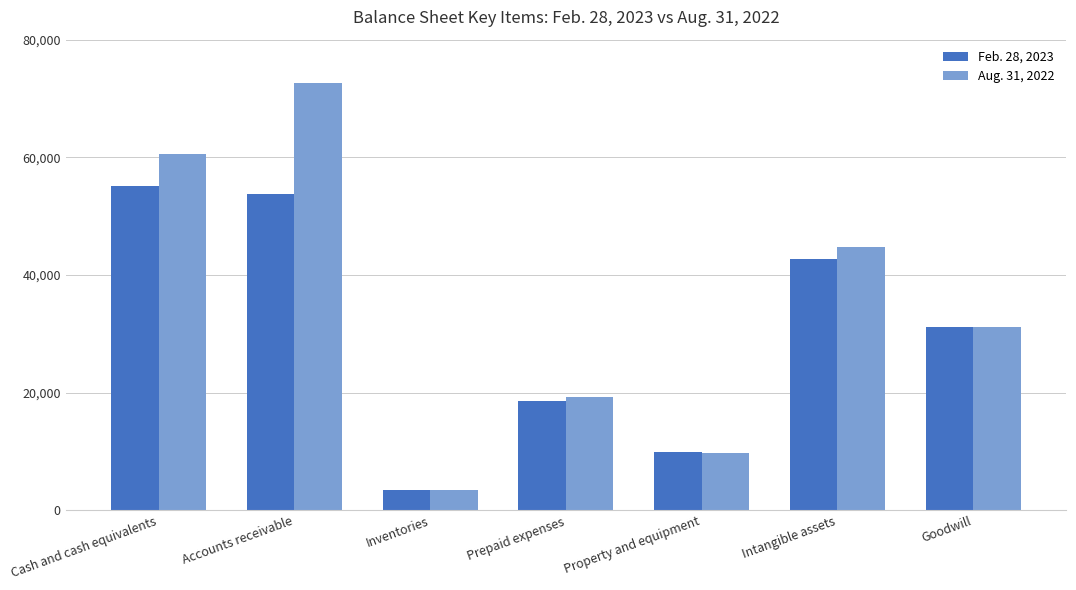

Between Inventories and Property and equipment, which series saw the biggest shift?

Feb. 28, 2023